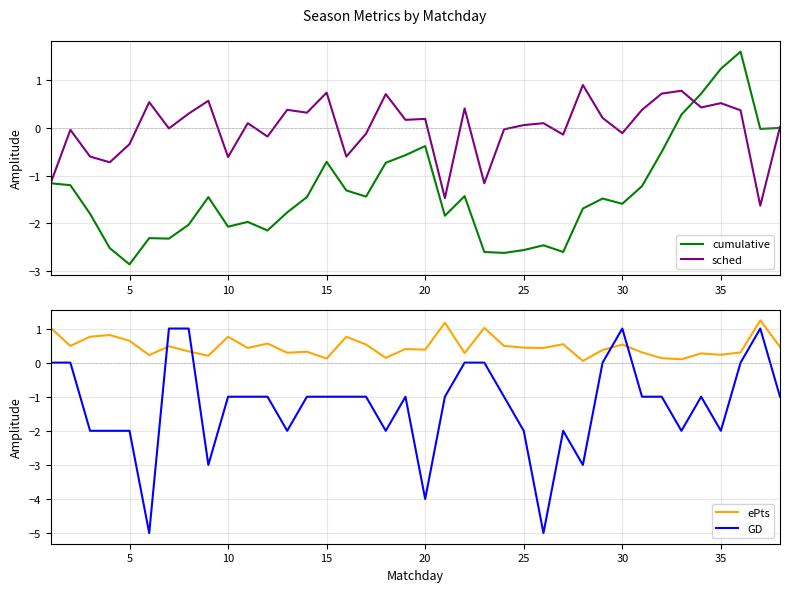

The value of cumulative at 5 is -2.9. True or false?

True